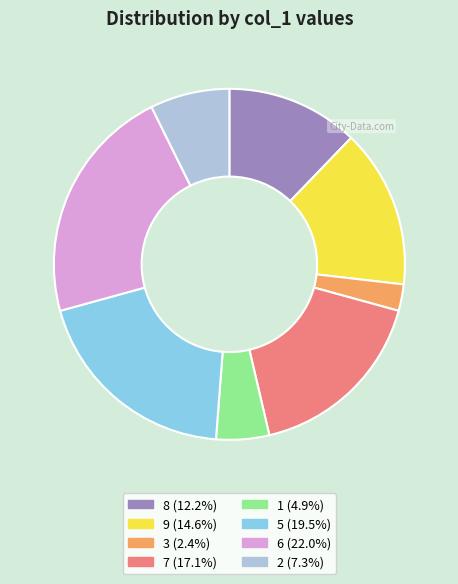

Count the number of slices in the pie.

8